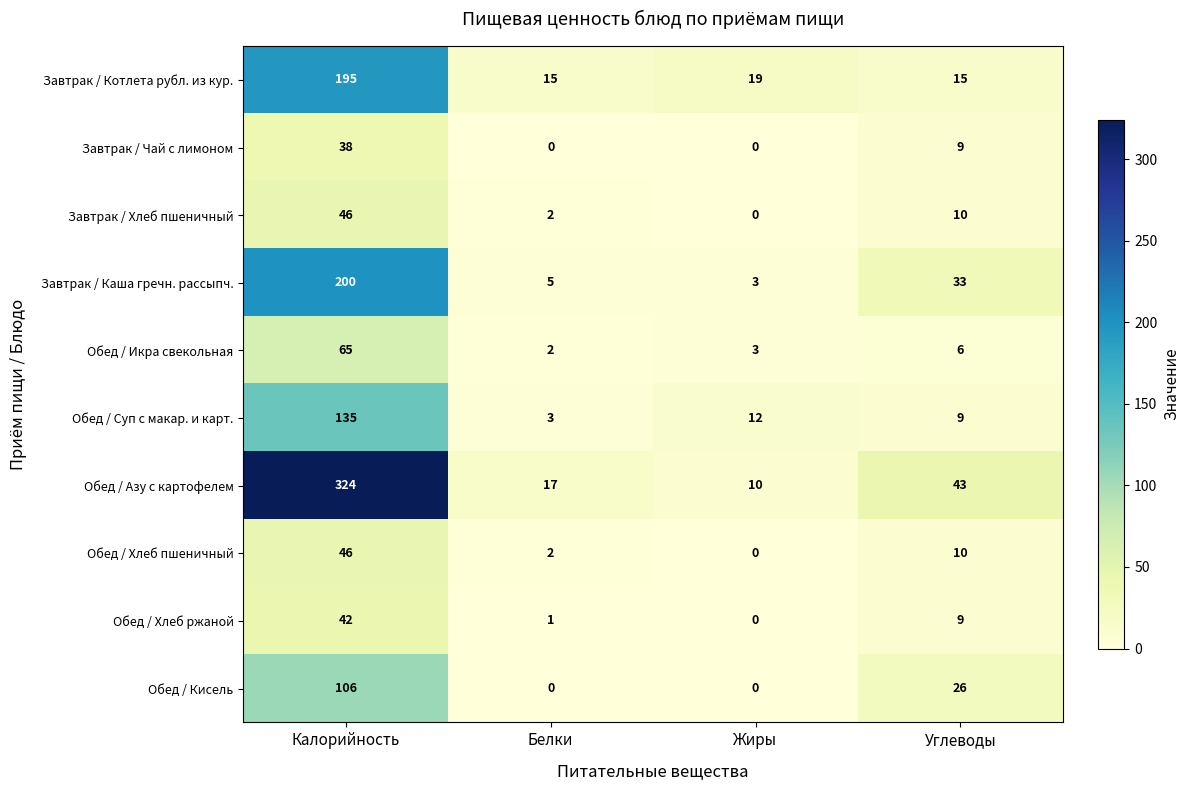

How many data points does each series have?

4